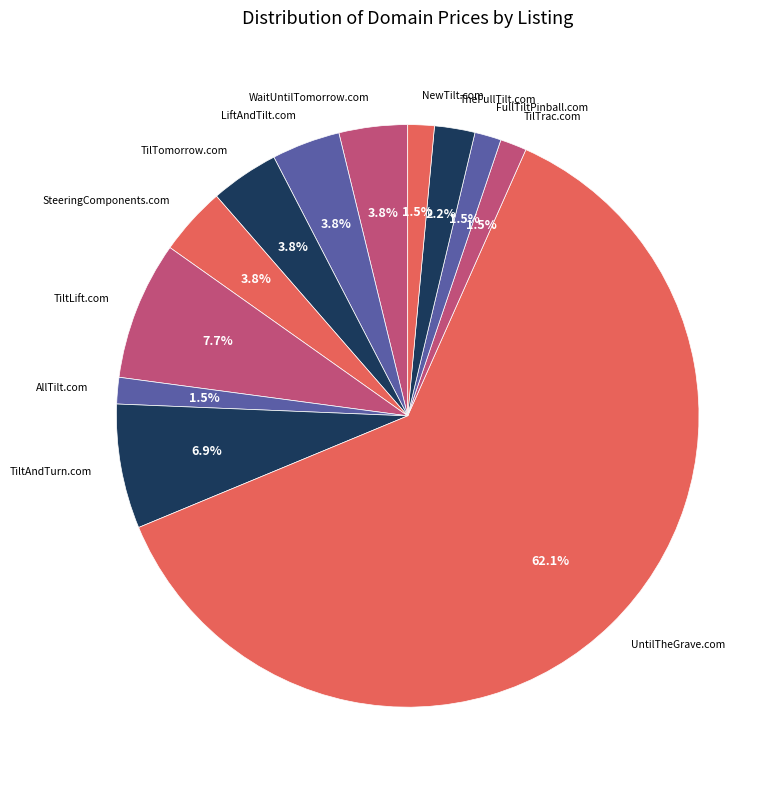

Between TilTomorrow.com and TiltLift.com, which is larger?

TiltLift.com